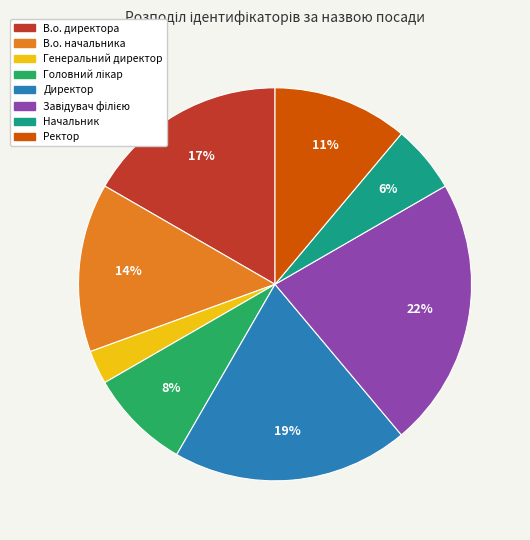

What is the ratio of the value at В.о. начальника to the value at В.о. директора?

0.8